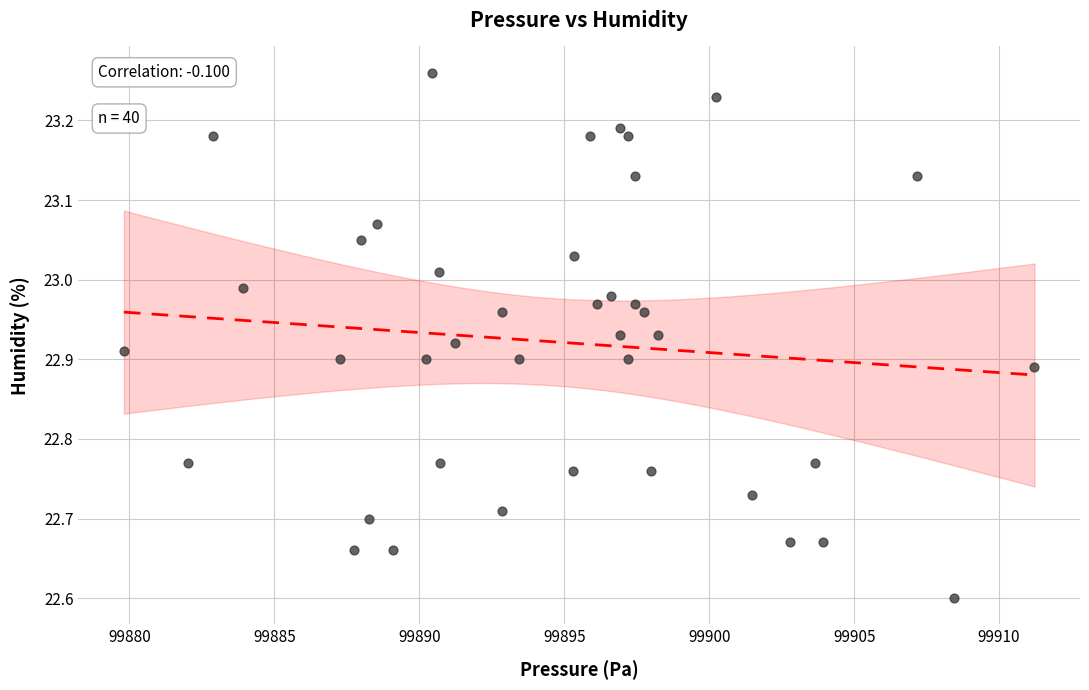

What is the range of X values (max minus min)?

31.4